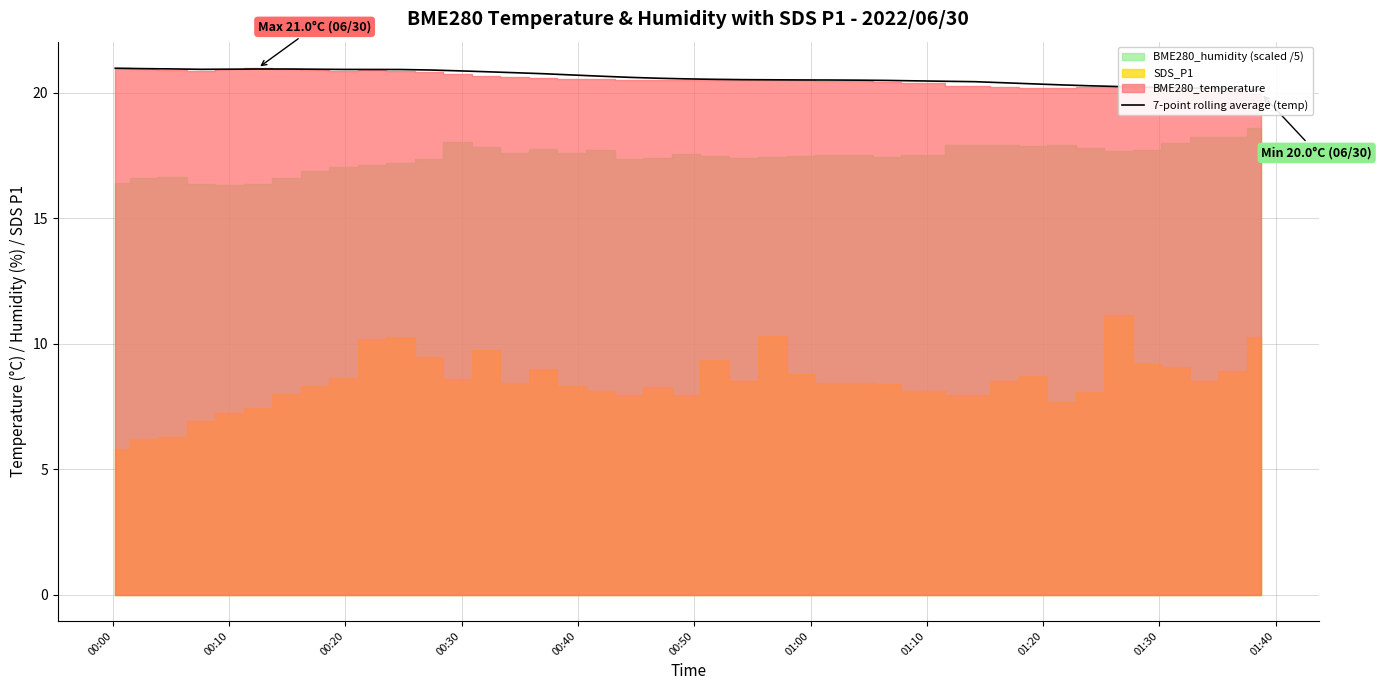

Which label corresponds to the largest value in the chart?

00:00